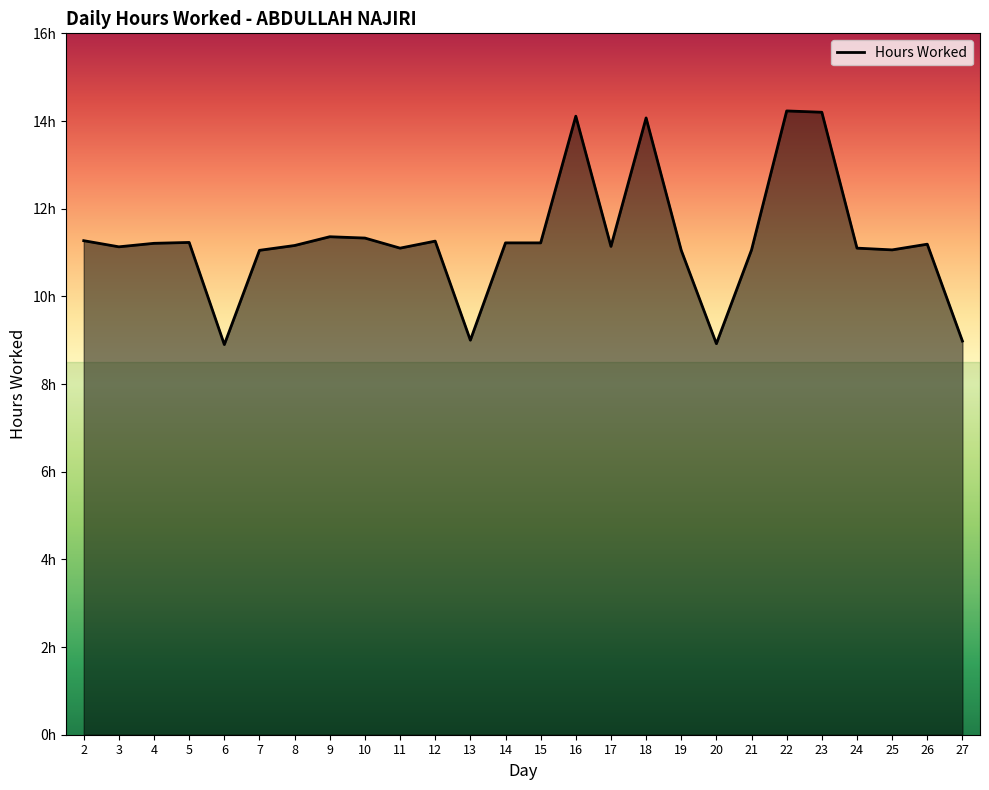

What is the greatest value displayed?

14.2